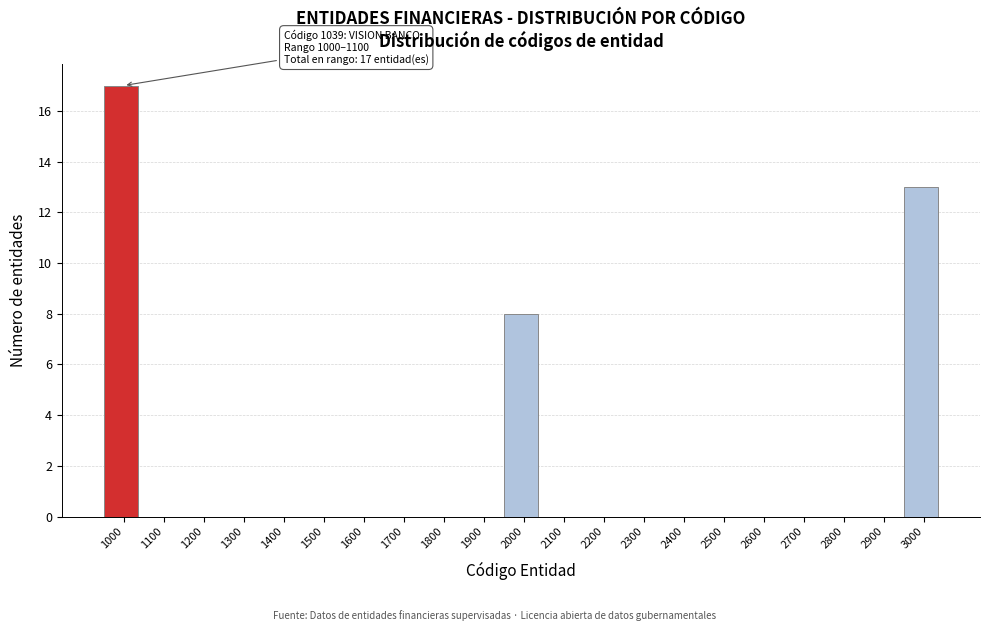

Reading left to right, transcribe all the data shown in this chart.

1000=17	1100=0	1200=0	1300=0	1400=0	1500=0	1600=0	1700=0	1800=0	1900=0	2000=8	2100=0	2200=0	2300=0	2400=0	2500=0	2600=0	2700=0	2800=0	2900=0	3000=13